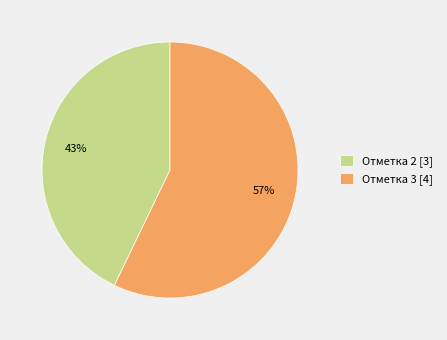

To the nearest percent, what portion does Отметка 2 [3] represent?

43%